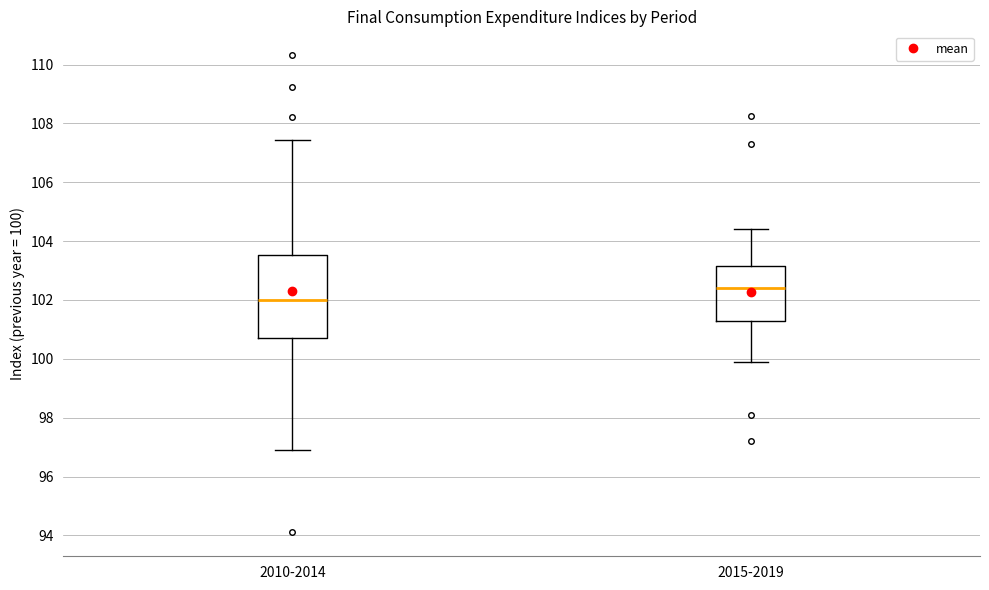

Which box has the highest median line?

2015-2019